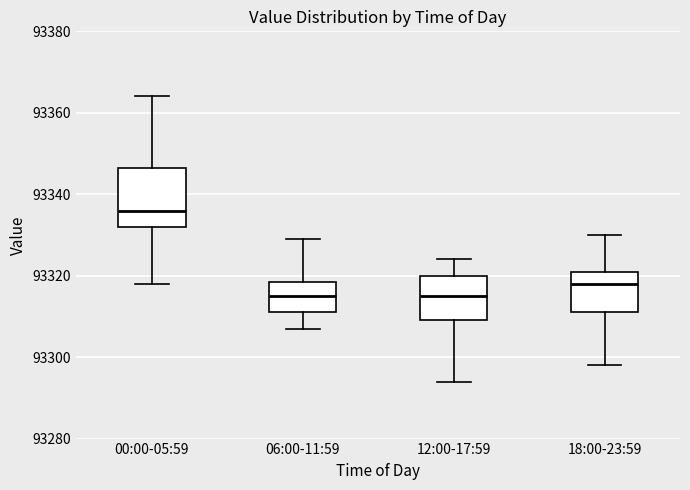

Where does the median line of the box for 06:00-11:59 sit on the y-axis? The values are not printed on the chart, so give them approximately, as read against the axis.

93316